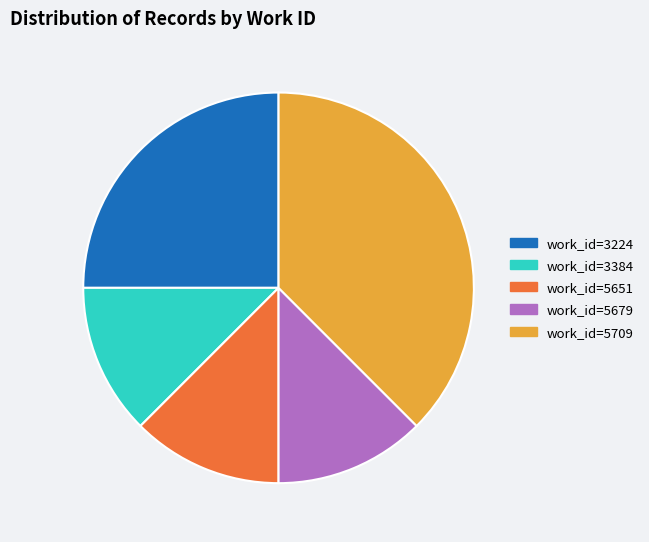

Which category has the biggest portion of the pie?

work_id=5709